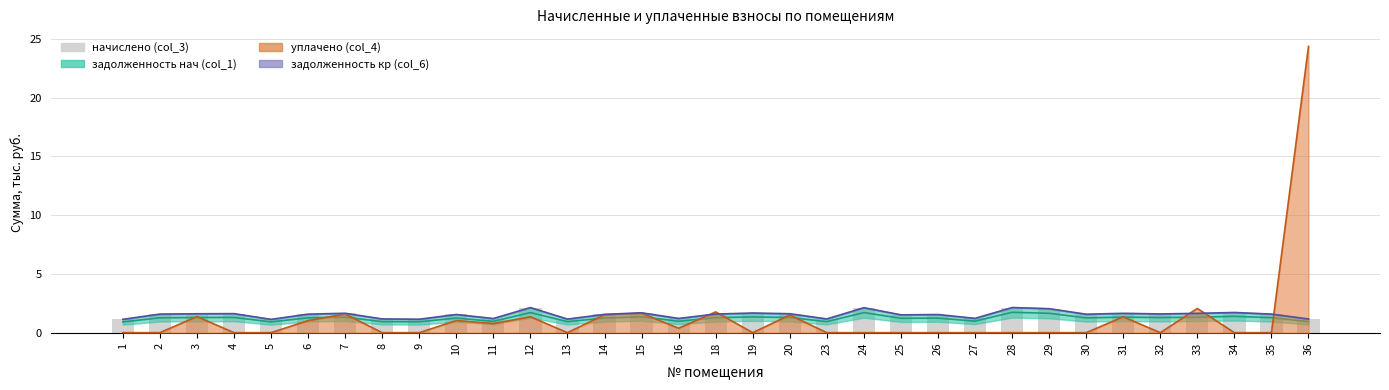

Rank the categories by value from highest to lowest.

12, 28, 24, 29, 34, 15, 19, 7, 31, 33, 4, 20, 3, 32, 2, 18, 6, 35, 30, 14, 10, 26, 25, 27, 16, 11, 8, 23, 36, 13, 9, 1, 5